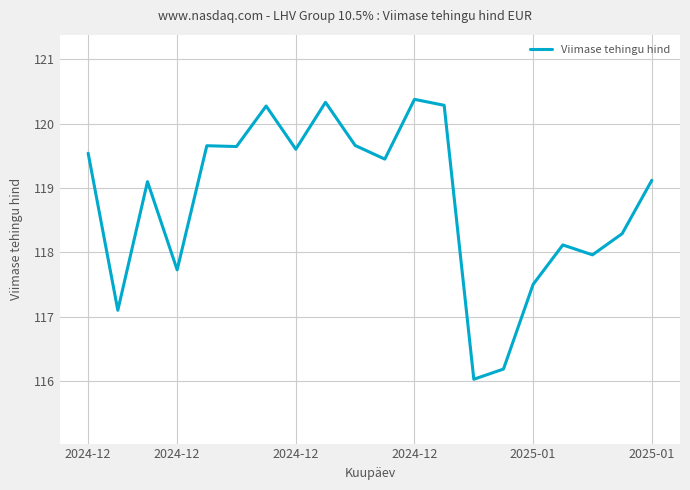

What is the maximum value shown in the chart?

120.4